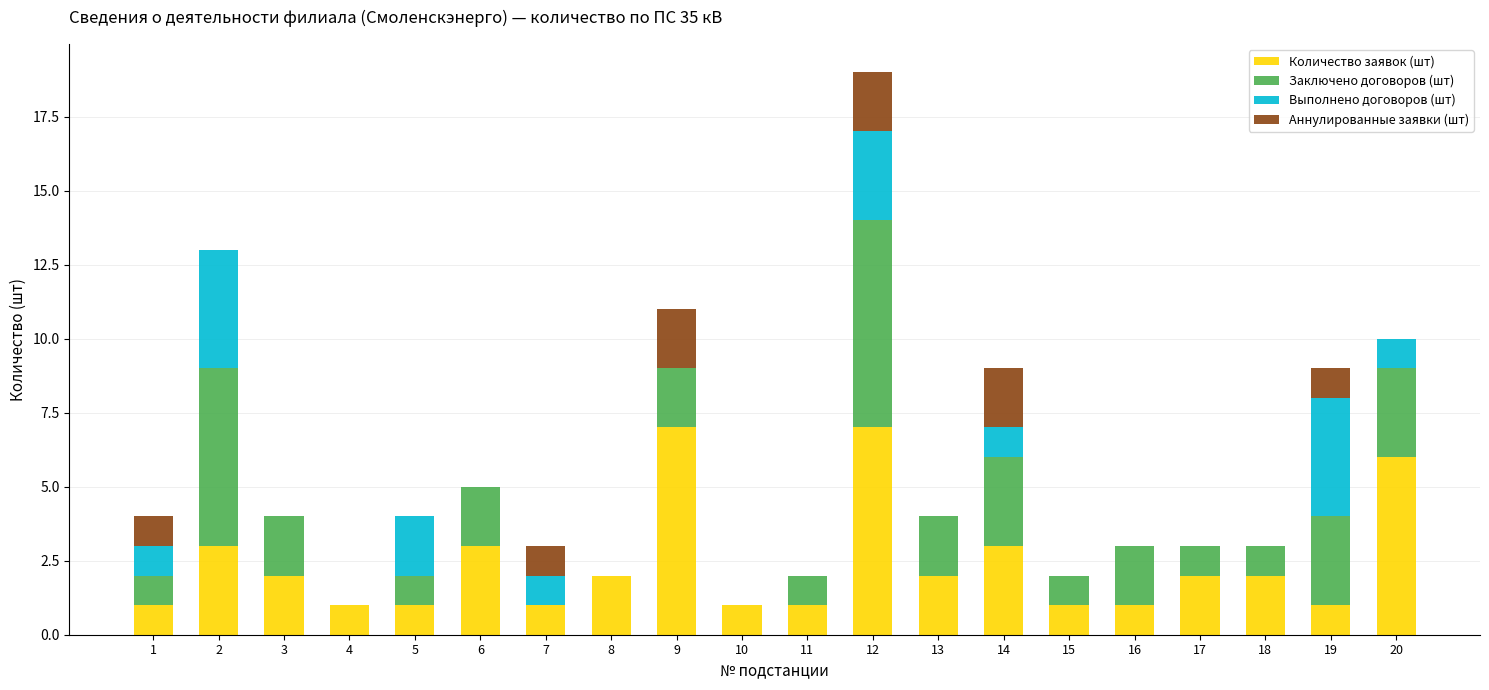

Are the bars horizontal?

No